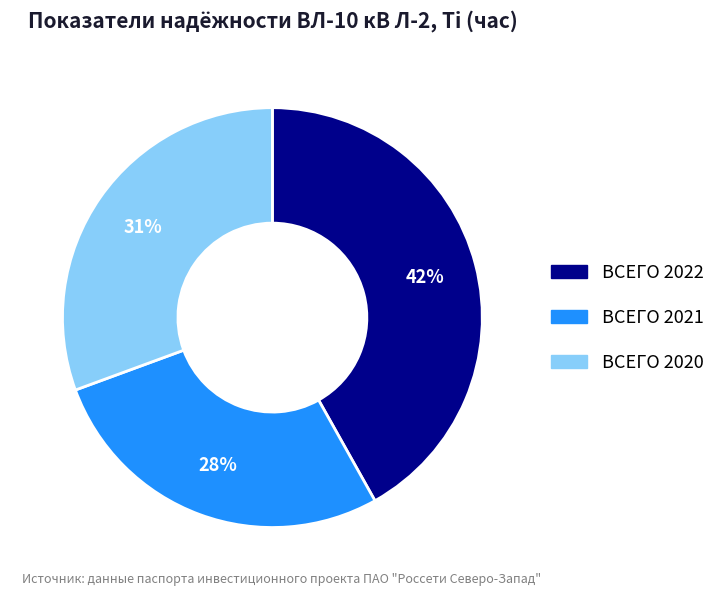

True or false: ВСЕГО 2022 accounts for 36% of the total.

False